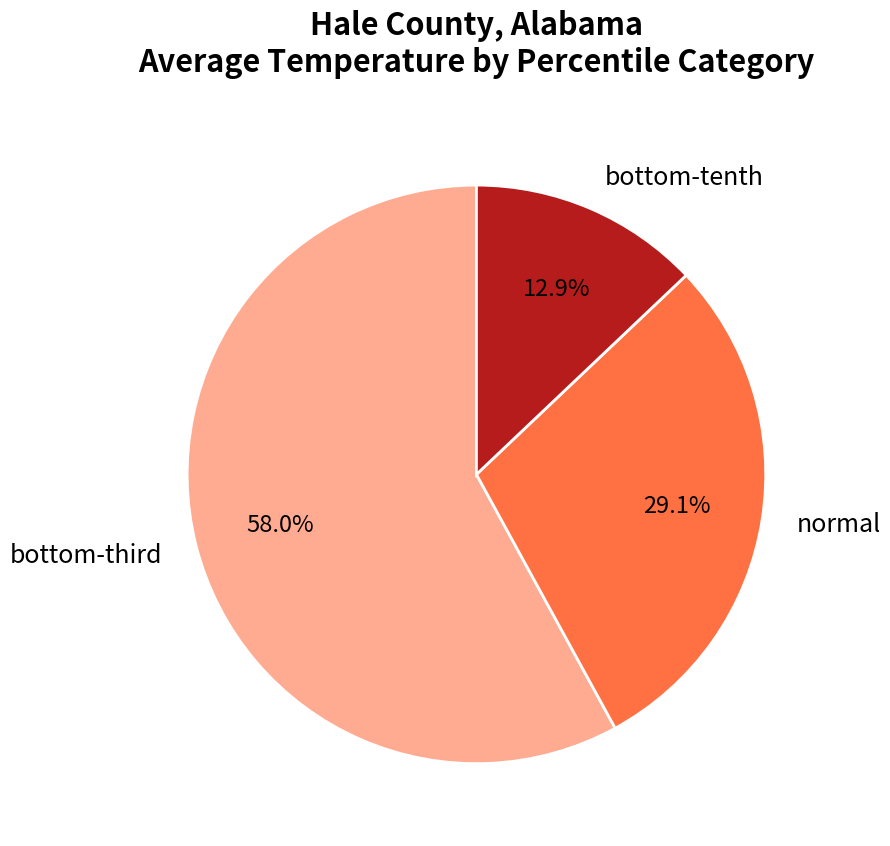

What is the smallest slice in the pie chart?

bottom-tenth